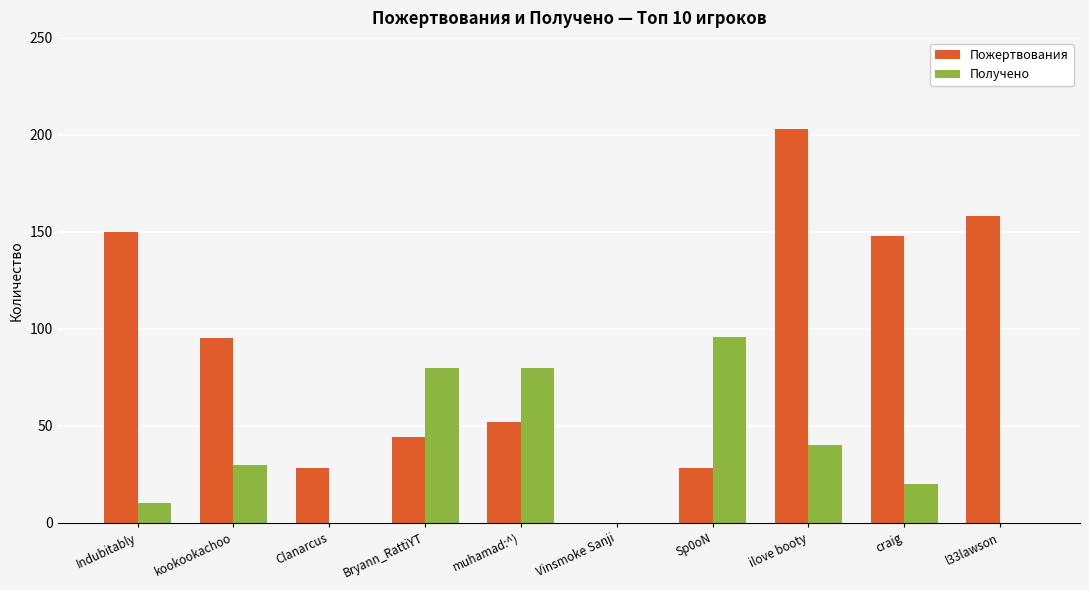

Where is Пожертвования nearest to the value 101?

kookookachoo